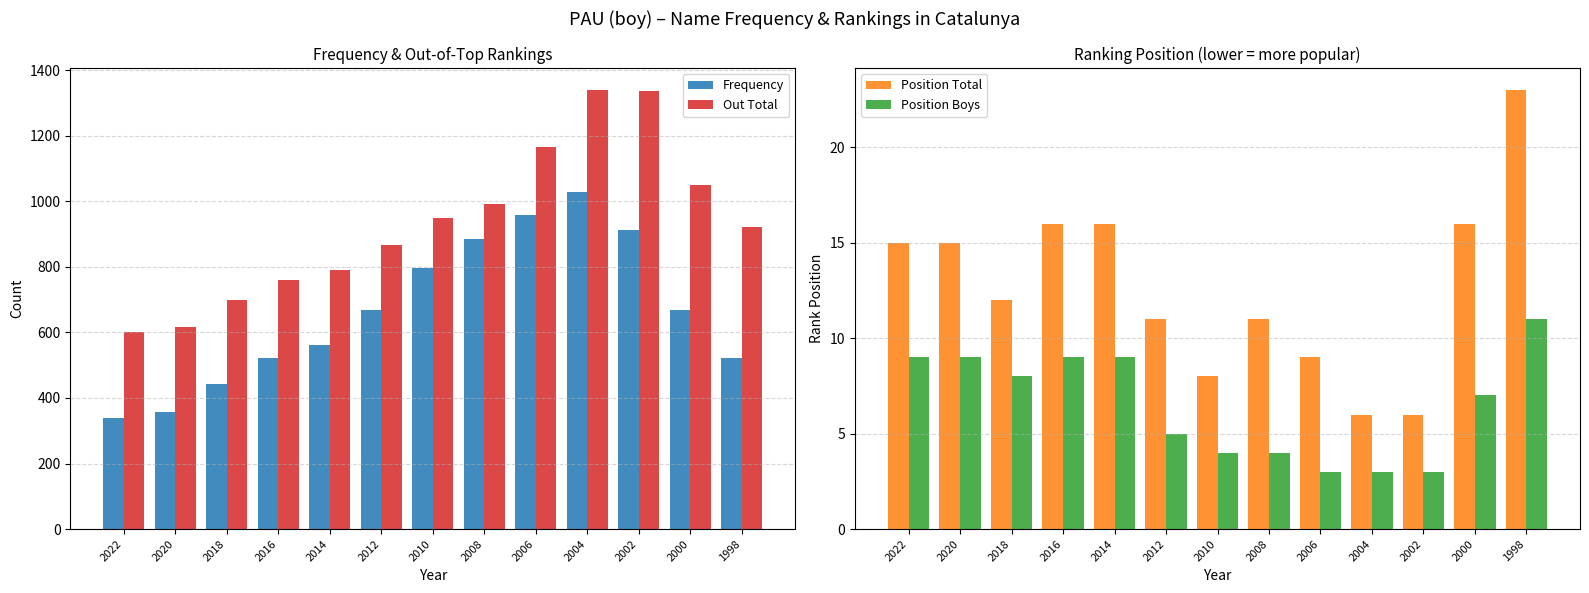

The Position Total series shows 3 at 2004. True or false?

False